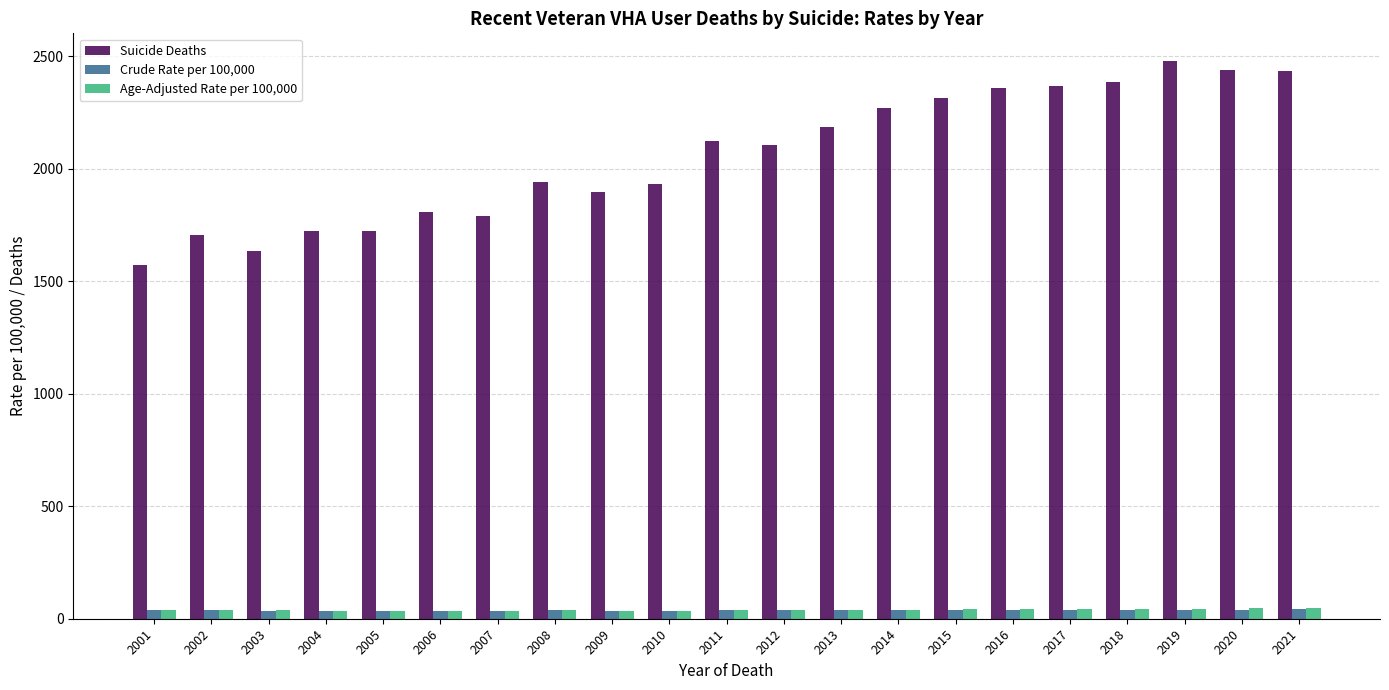

The value of Suicide Deaths at 2021 is 2437.0. True or false?

True